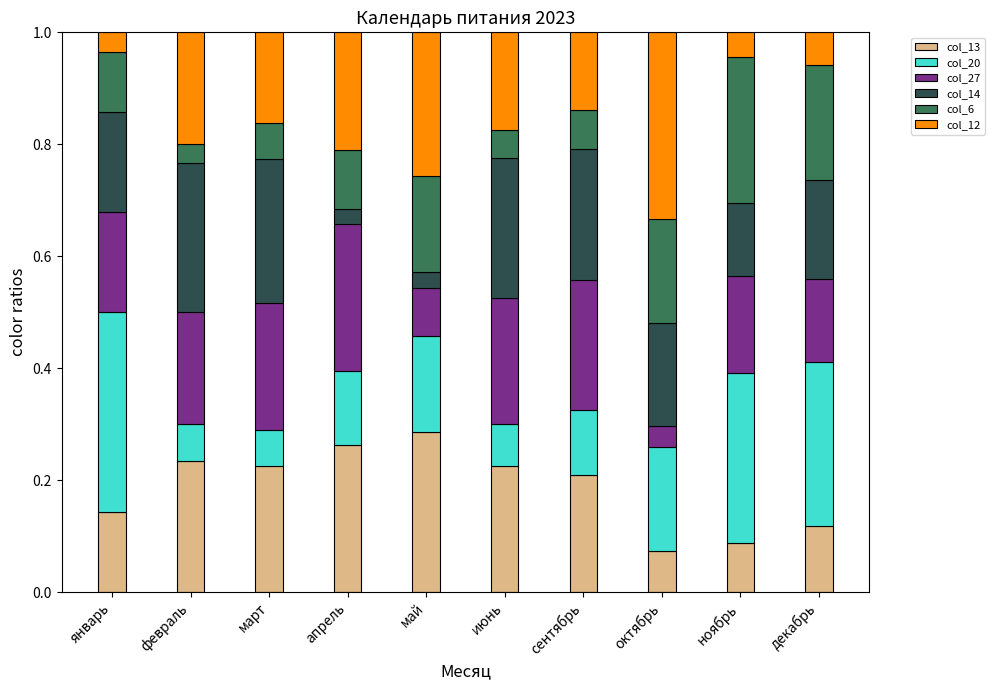

Which category has the highest value in the col_13 series?

май